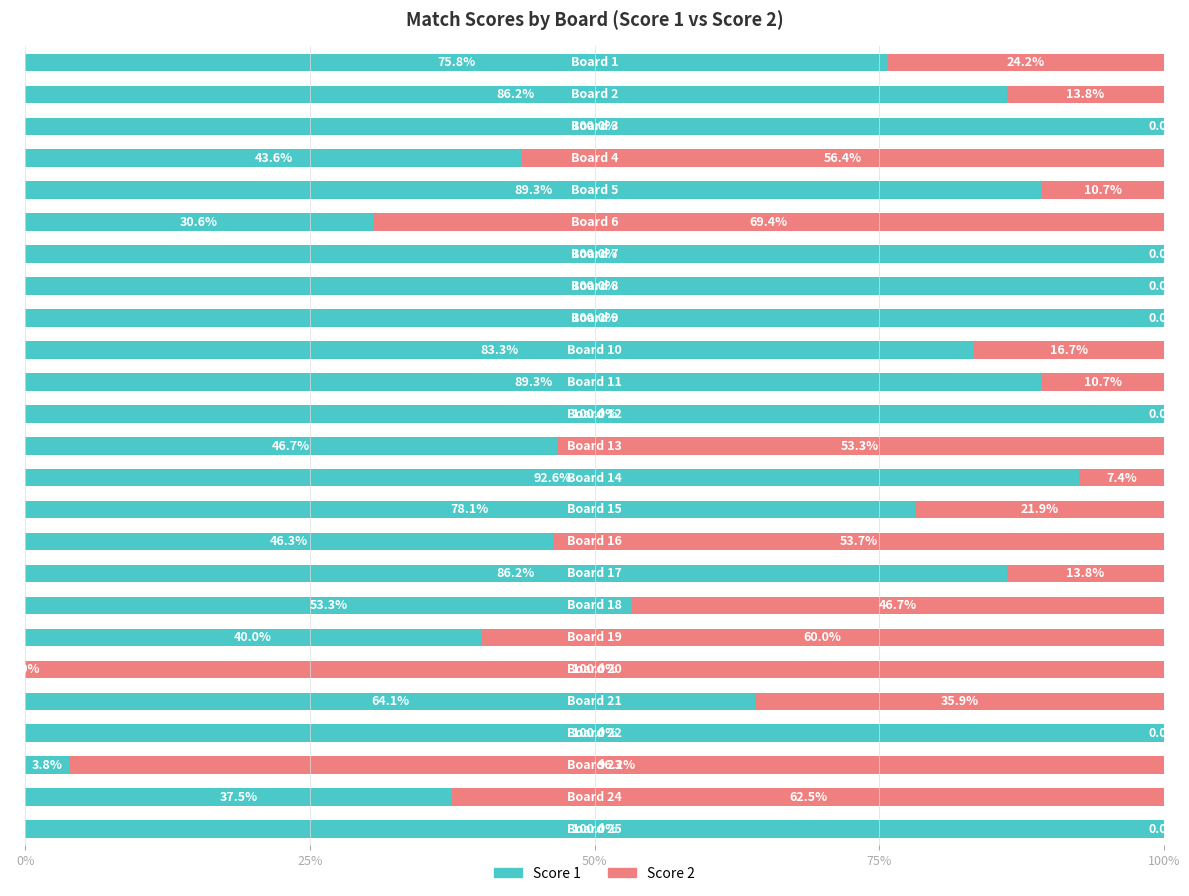

What is the highest value of the Score 1 series?

100.0